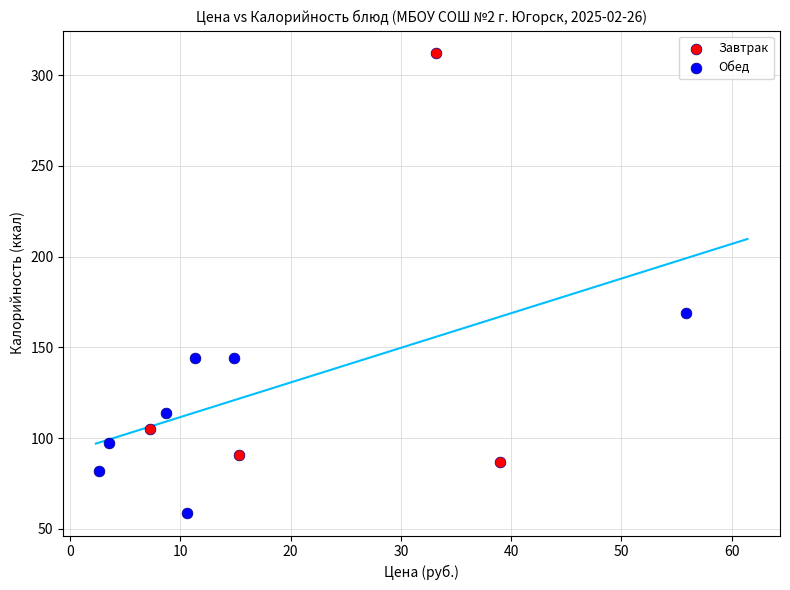

Which series contains the lowest Y value?

Обед